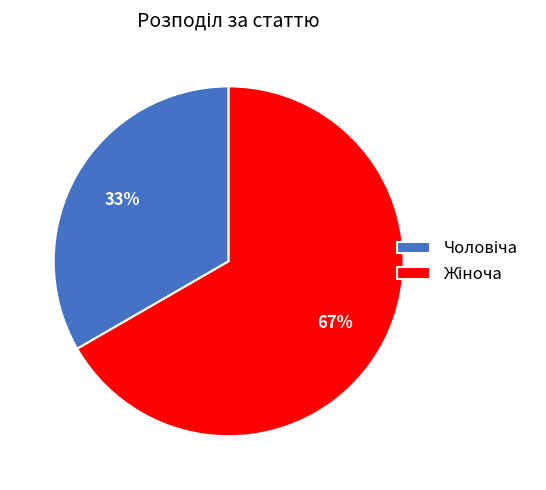

To the nearest percent, what is the average slice percentage?

50%